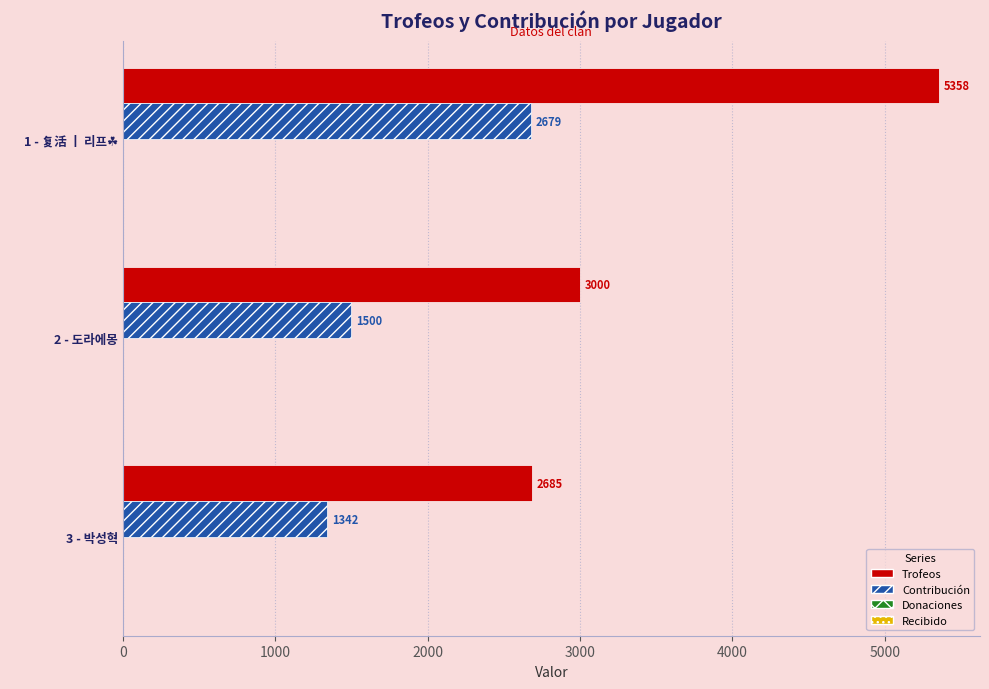

What is the average value of the Contribución series?

1840